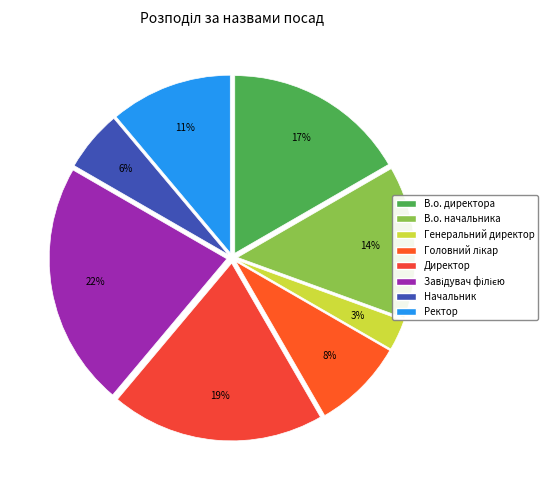

What portion of the pie excludes Завідувач філією?

77.8%